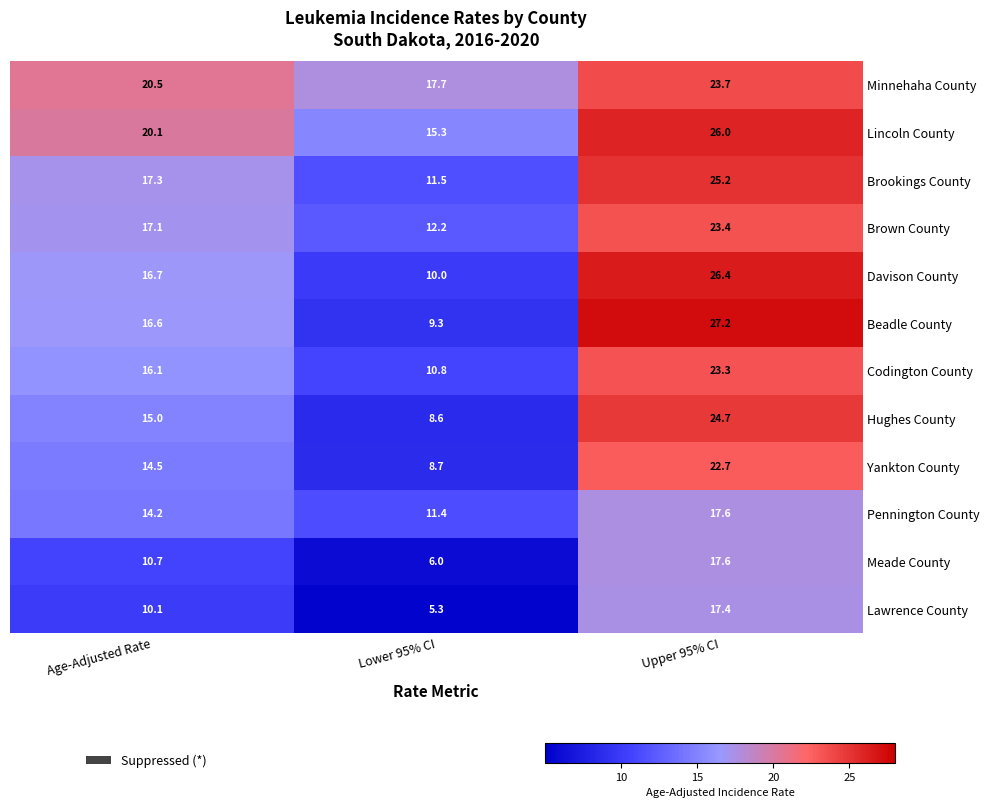

What is the smallest value displayed?

5.3